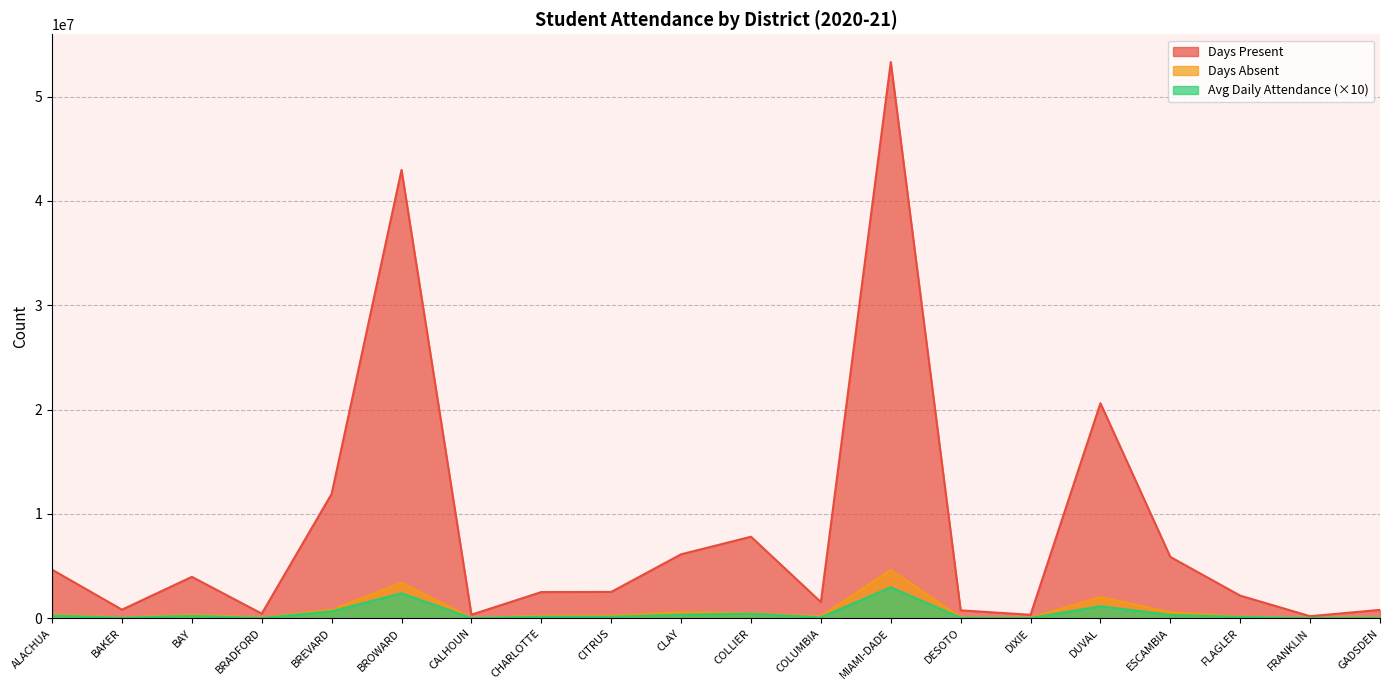

True or false: Days Absent has a value of 132164 at DESOTO.

False